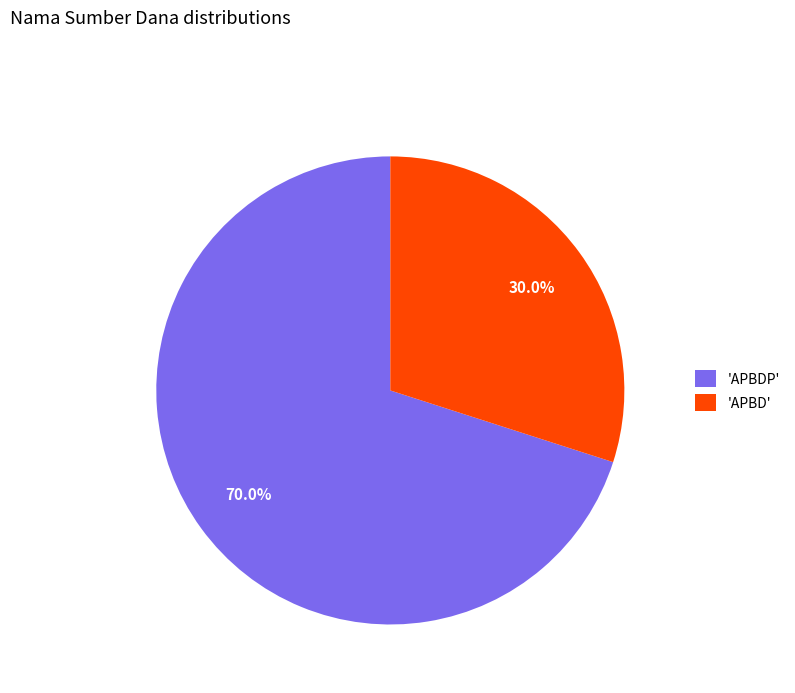

What is the ratio of the value at 'APBDP' to the value at 'APBD'?

2.3